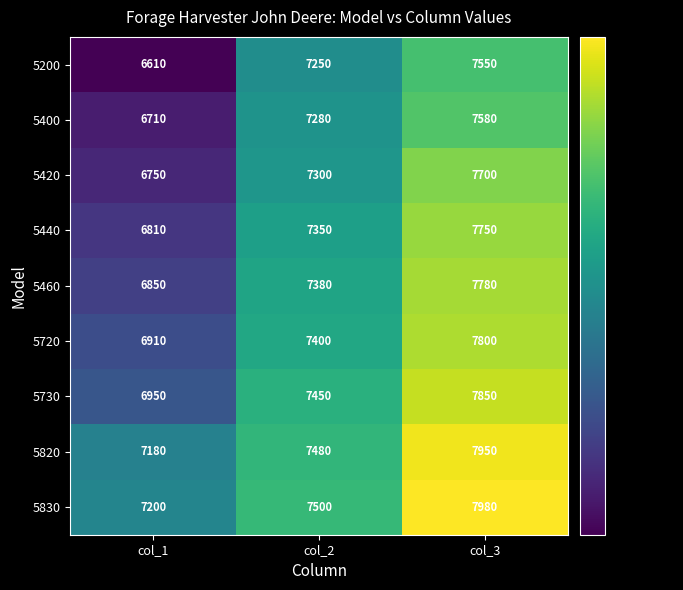

The value of 5730 at col_1 is 3264. True or false?

False